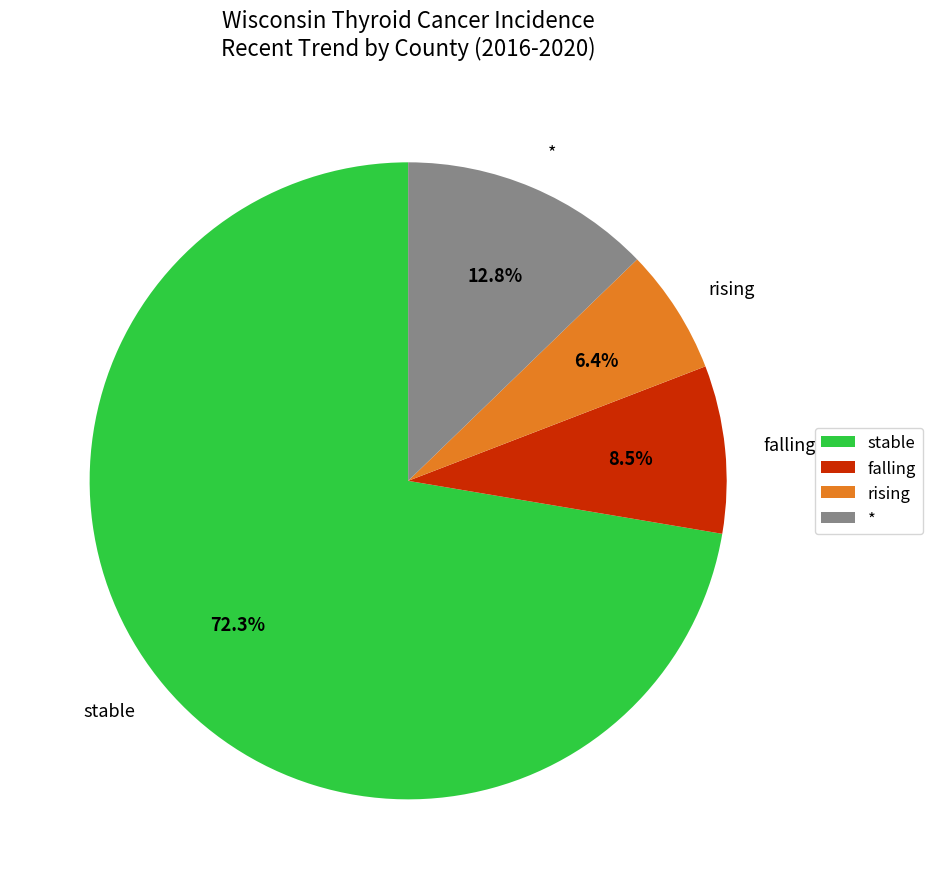

What is the largest slice in the pie chart?

stable